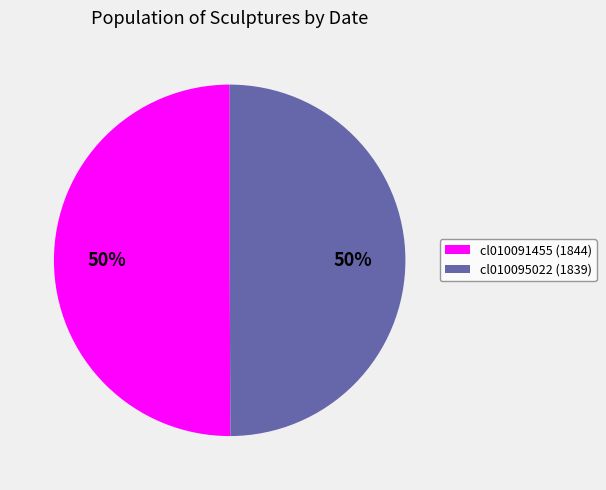

What is the ratio of the value at cl010091455 (1844) to the value at cl010095022 (1839)?

1.0